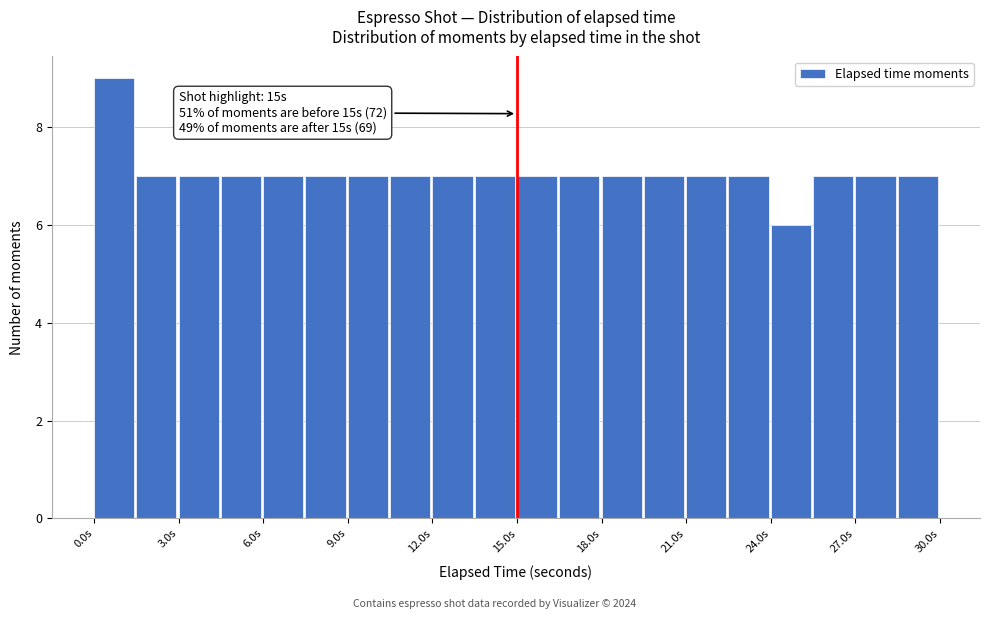

Read against the x-axis, roughly where is the centre of the tallest bar?

0.5